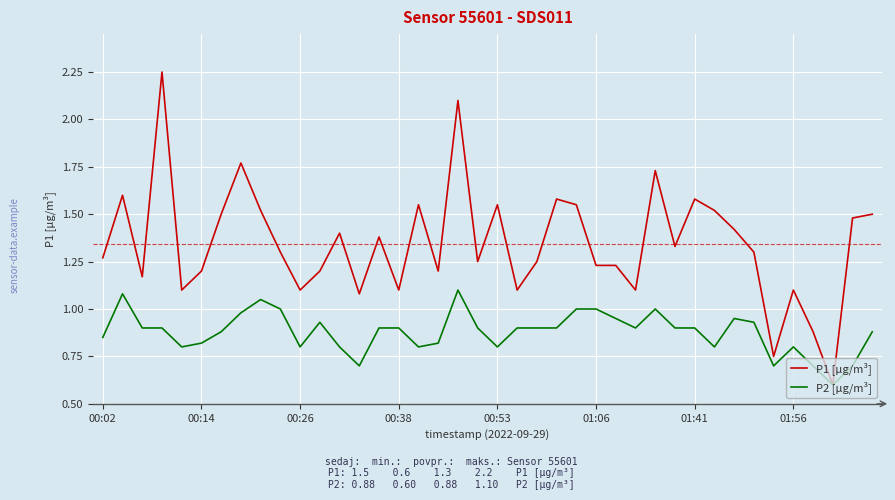

Which series has the largest range (max minus min)?

P1 [µg/m³]